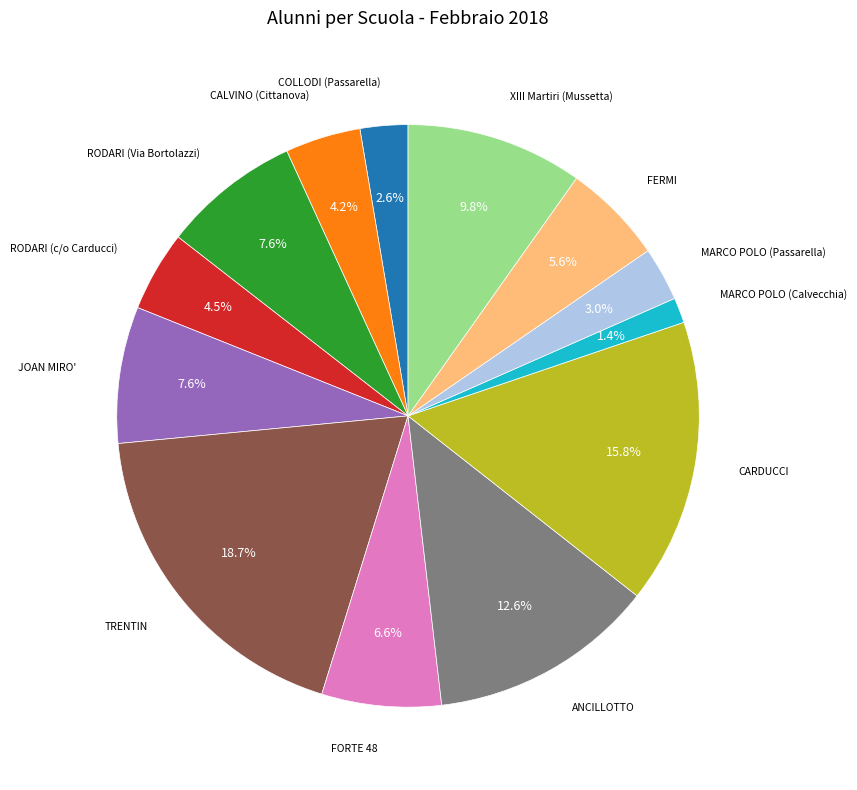

Is there any slice that represents more than half of the pie?

No